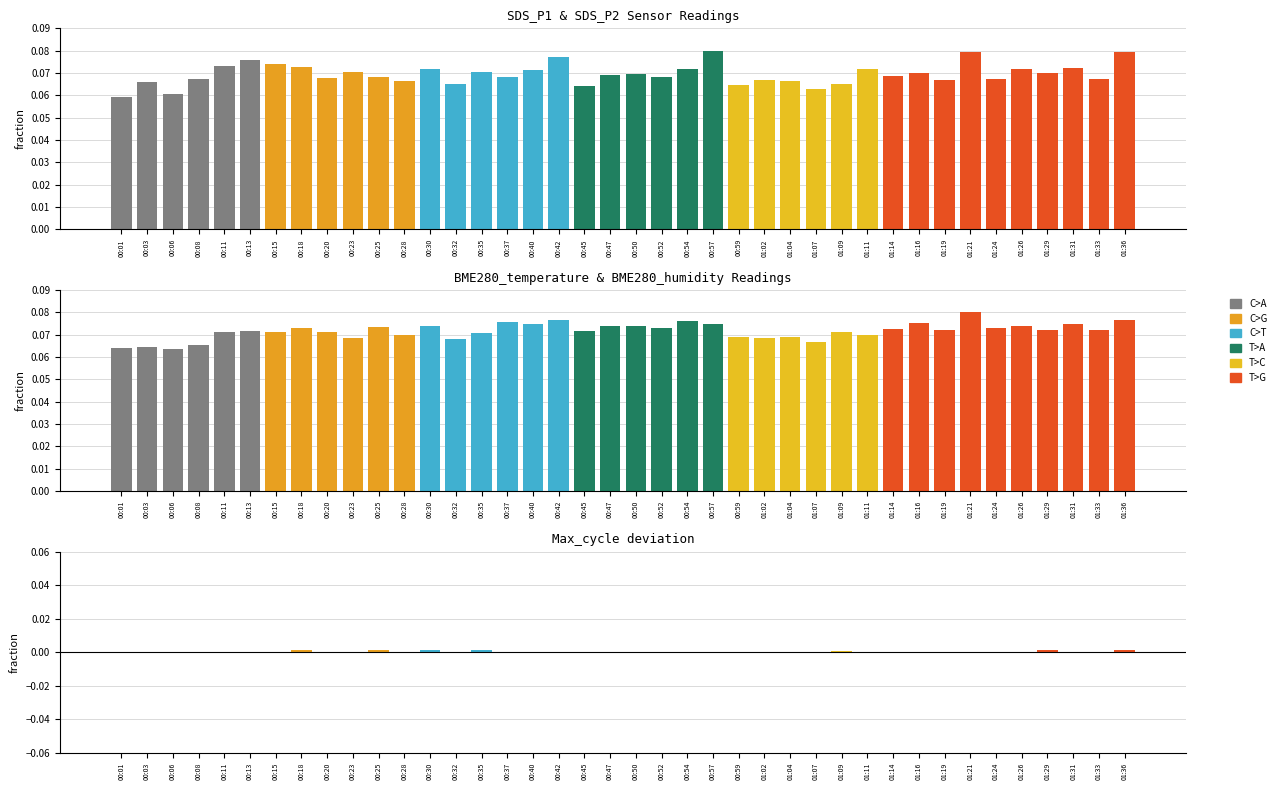

What is the label of the 7th bar from the right?

01:21